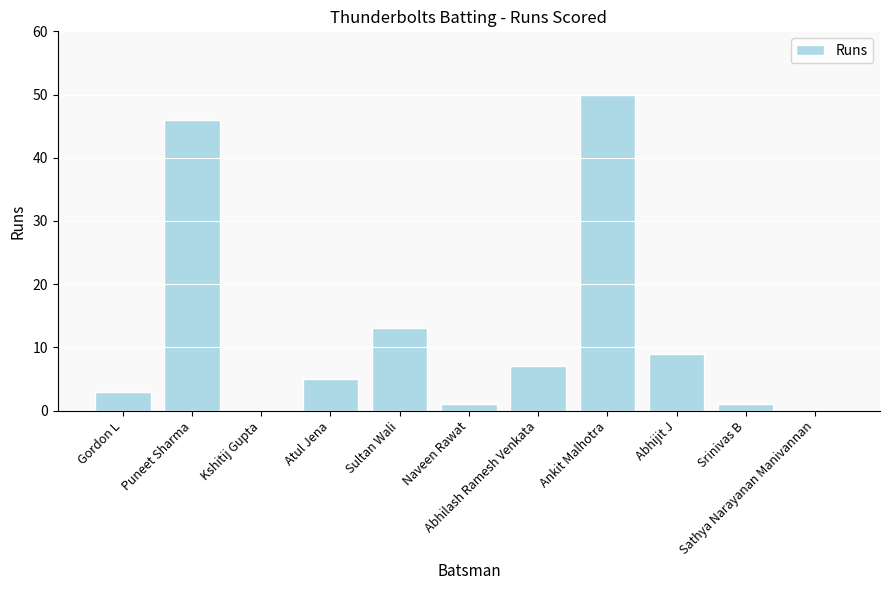

What is the greatest value displayed?

50